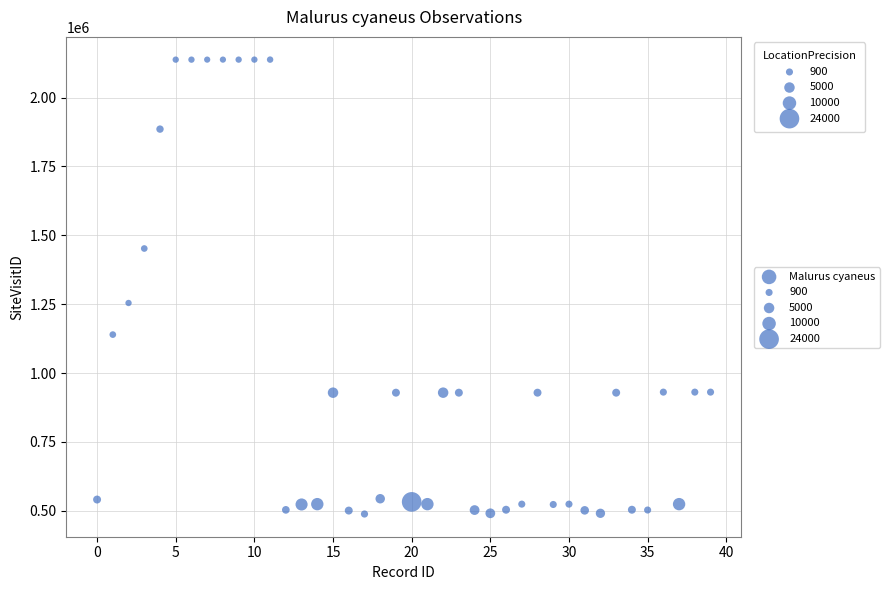

What Y value in the scatter plot is closest to 1313286?

1254548